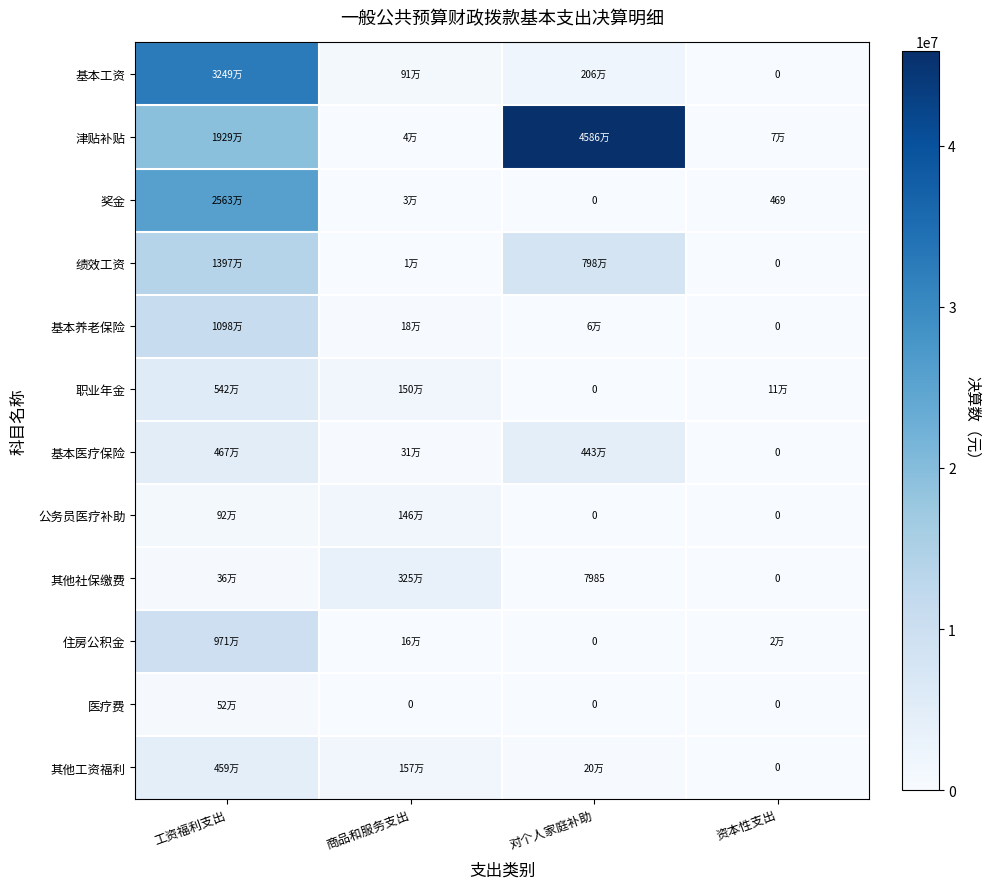

What is the difference between the 职业年金 values at 工资福利支出 and 资本性支出?

5309541.5